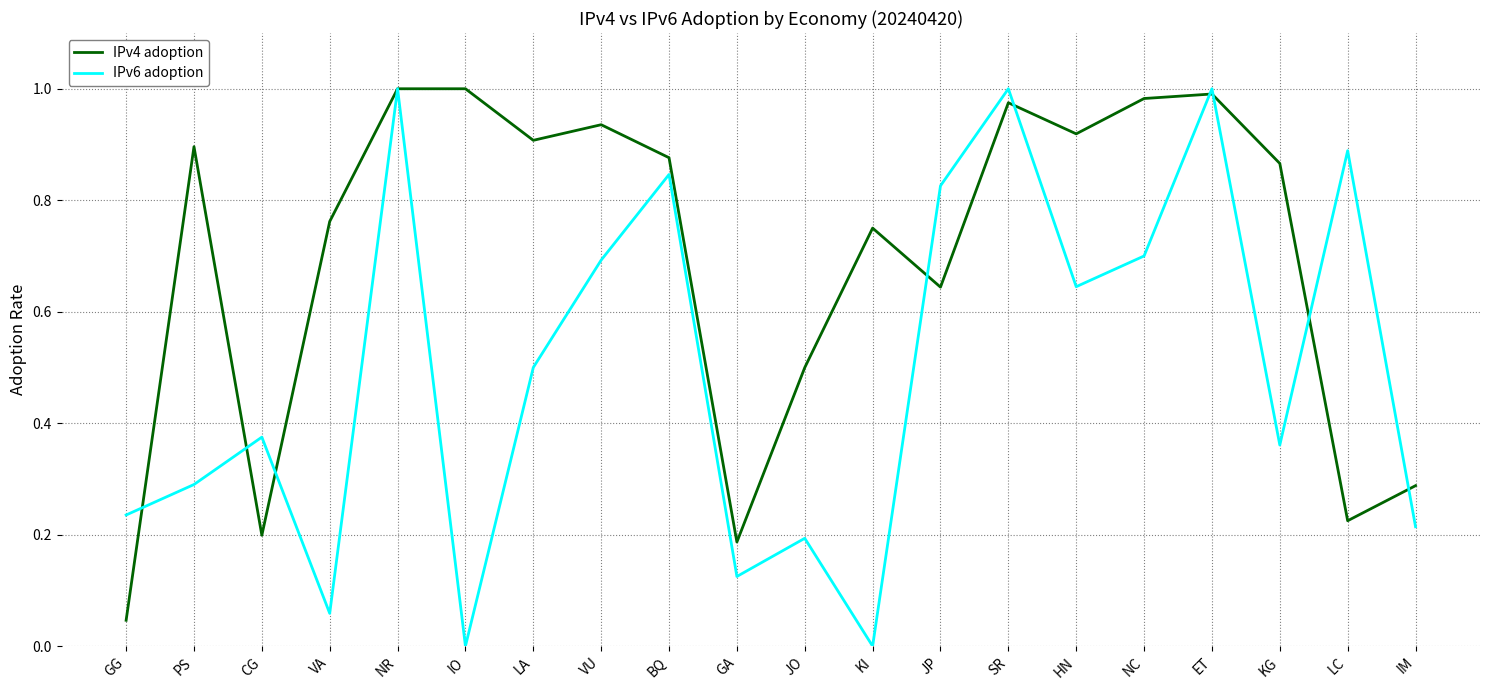

Which category has the lowest value in the IPv4 adoption series?

GG